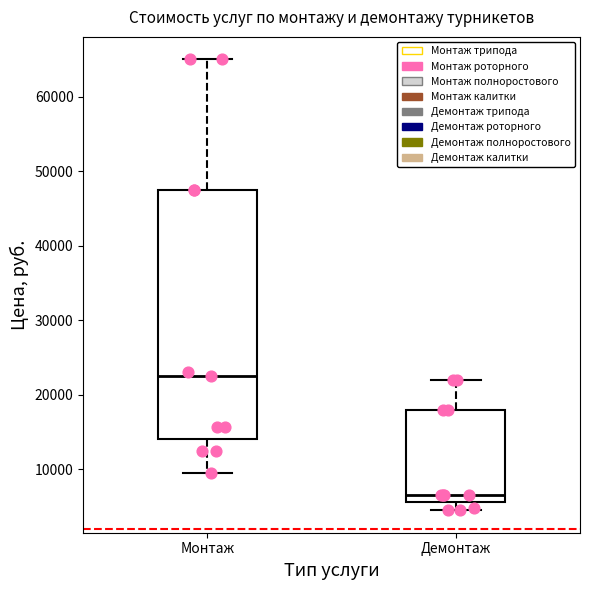

Reading left to right, read every box against the y-axis: the position of its median line, the range the box covers, and the ends of its whiskers. The values are not printed on the chart, so give them approximately, as read against the axis.

Монтаж: median 23000, box 14000 to 48000, whiskers 10000 to 65000
Демонтаж: median 7000, box 6000 to 18000, whiskers 5000 to 22000